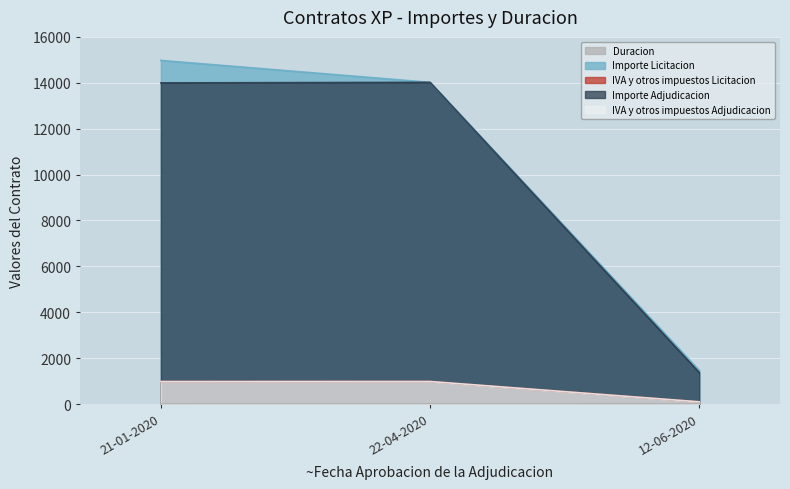

What is the value of the Importe Licitacion point at the 3rd from the left?

1465.8